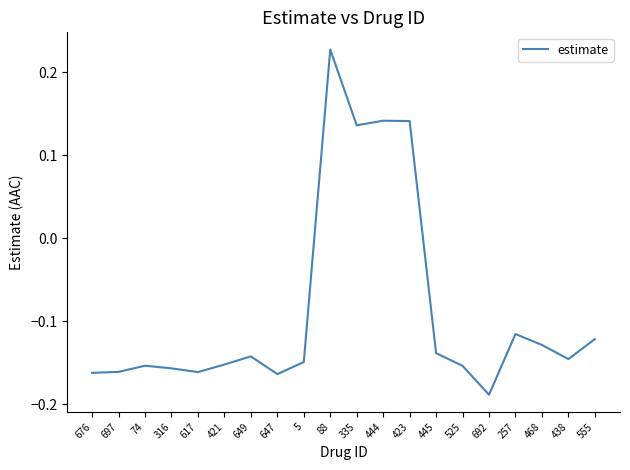

What position from the left is 445?

14